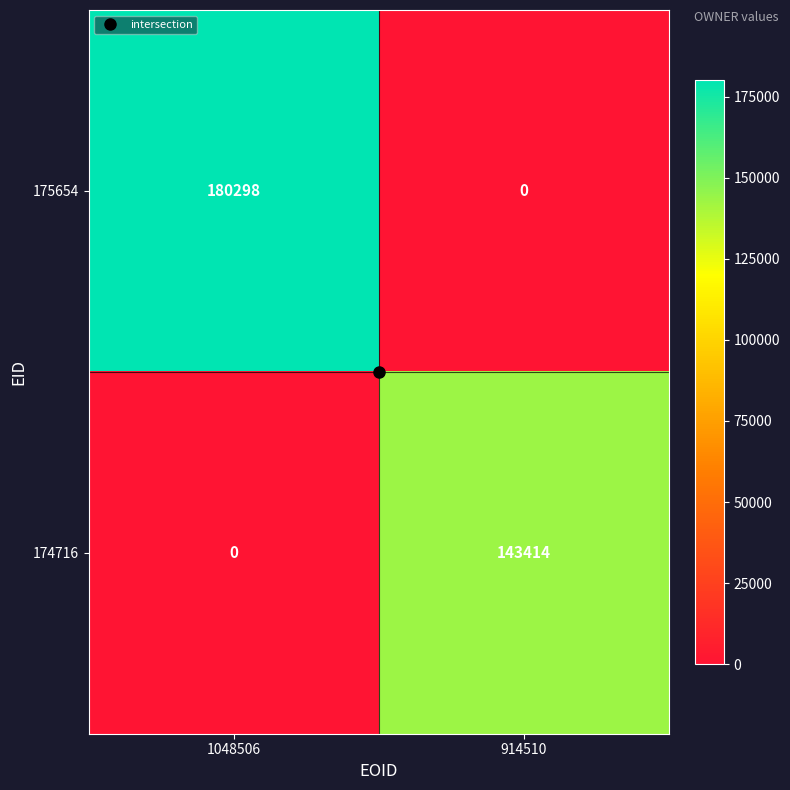

Which label corresponds to the largest value in the chart?

1048506